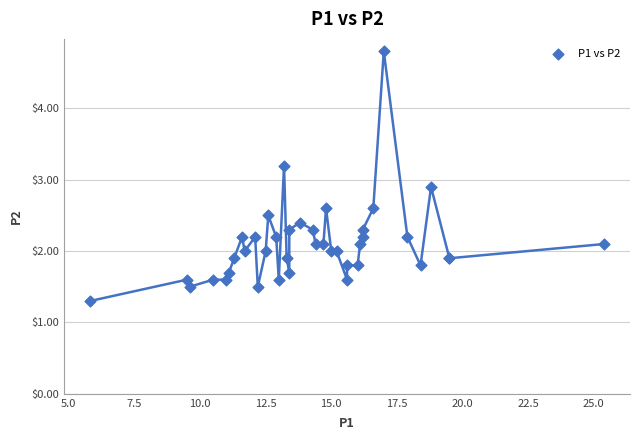

What Y value in the scatter plot is closest to 3?

2.9